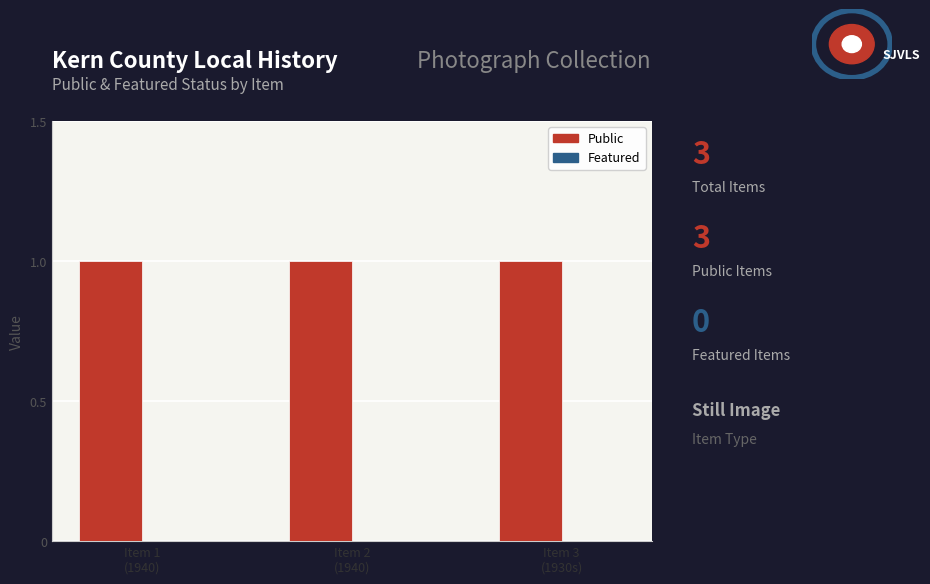

Which series changed the most between Item 2
(1940) and Item 3
(1930s)?

Public